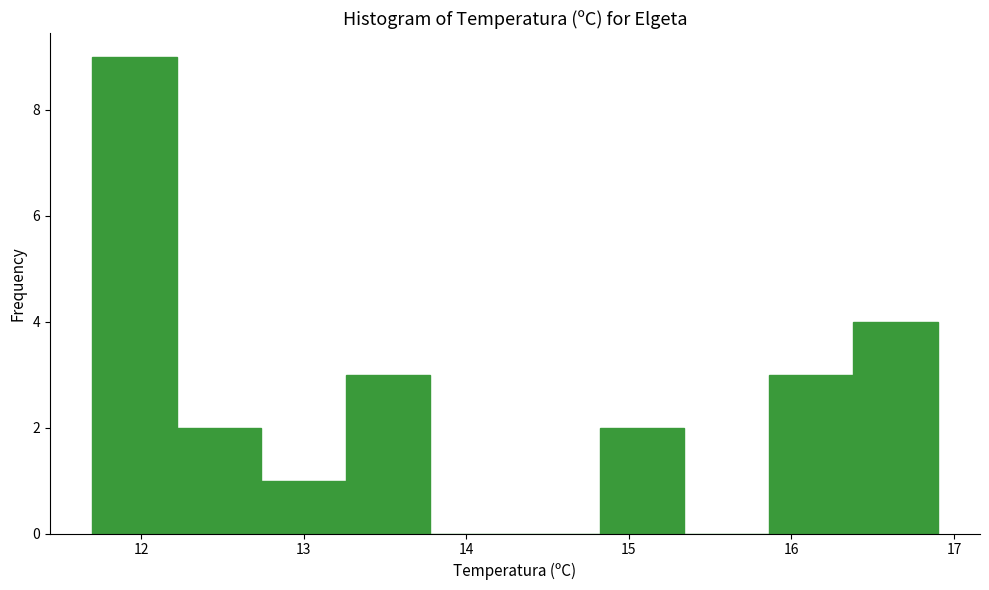

Which range on the x-axis has the tallest bar?

11.70 to 12.22